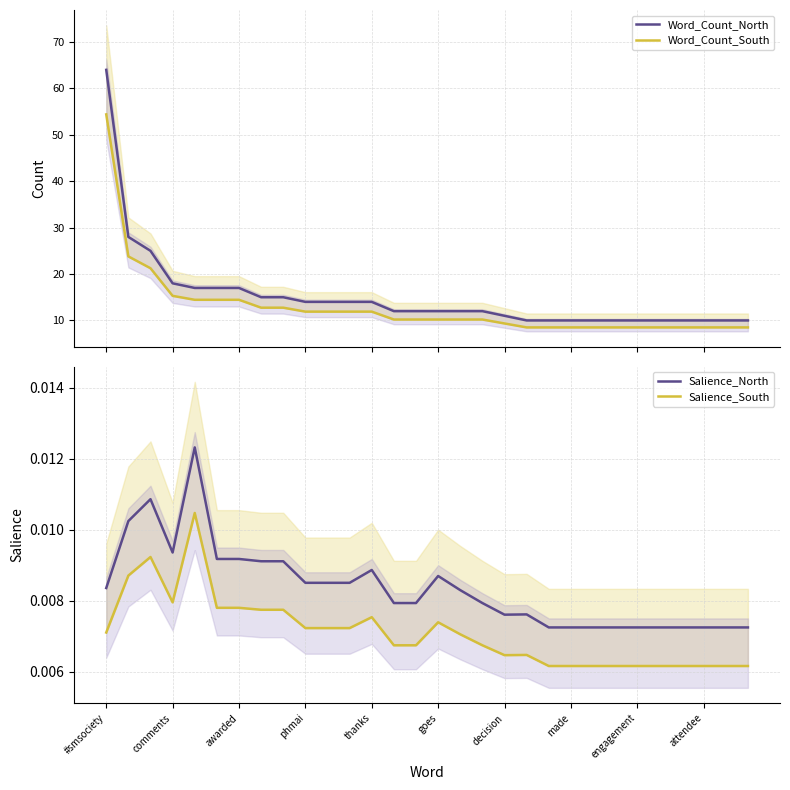

What is the value of the Word_Count_North point at the 14th from the left?

12.0